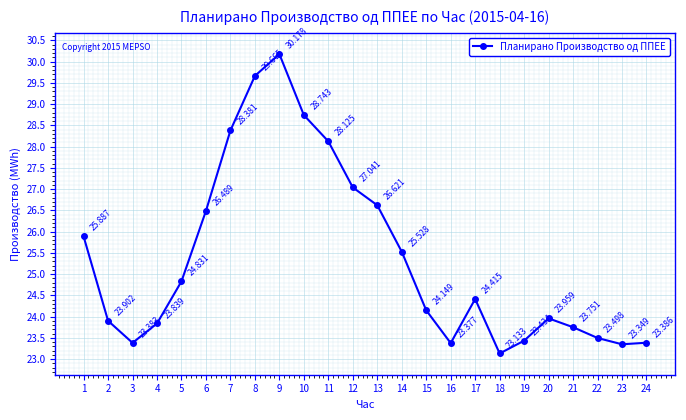

Which category has the lowest value across all series?

18